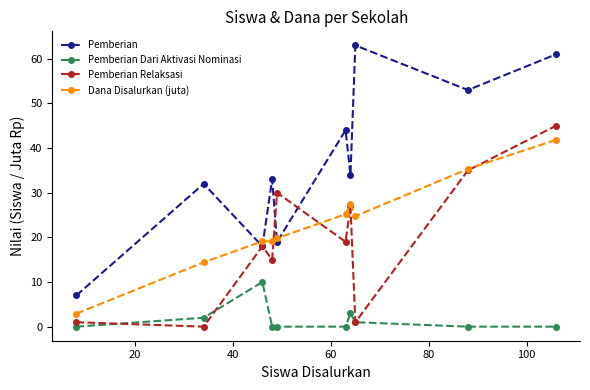

Does the chart display data point markers on the line(s)?

Yes